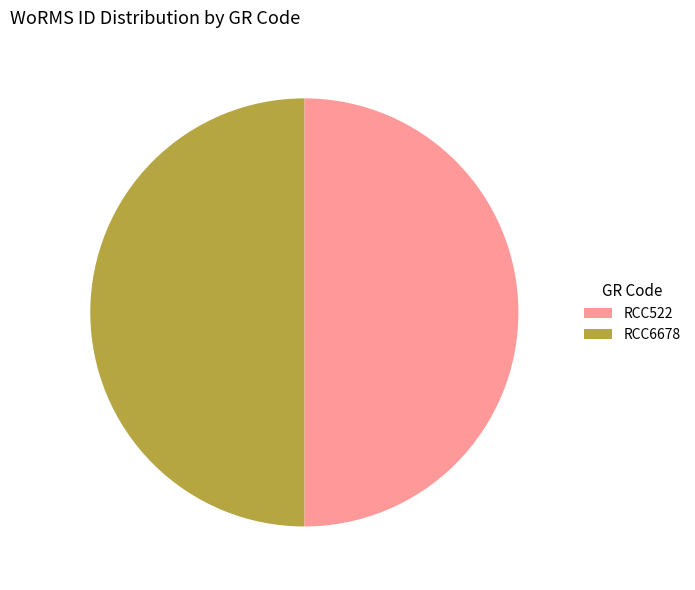

Is it true that RCC6678 is 60% of the pie?

False